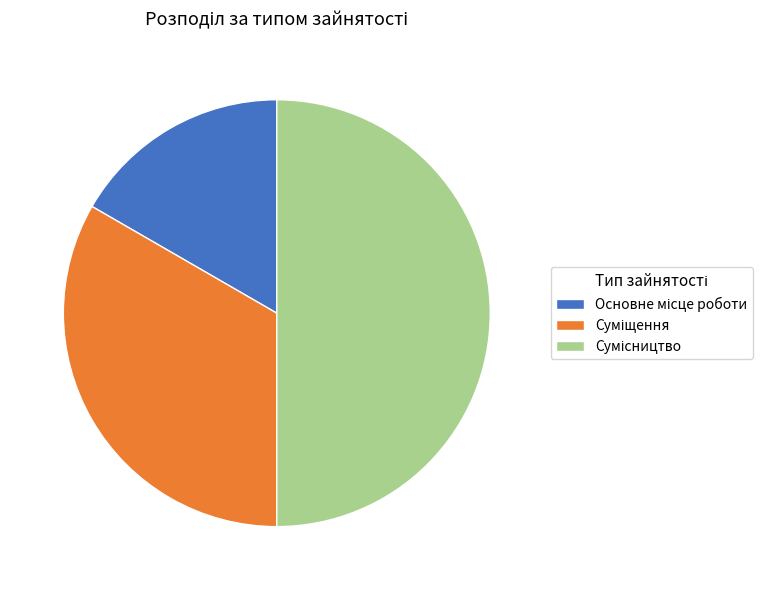

What is the change in value from Основне місце роботи to Сумісництво?

+2